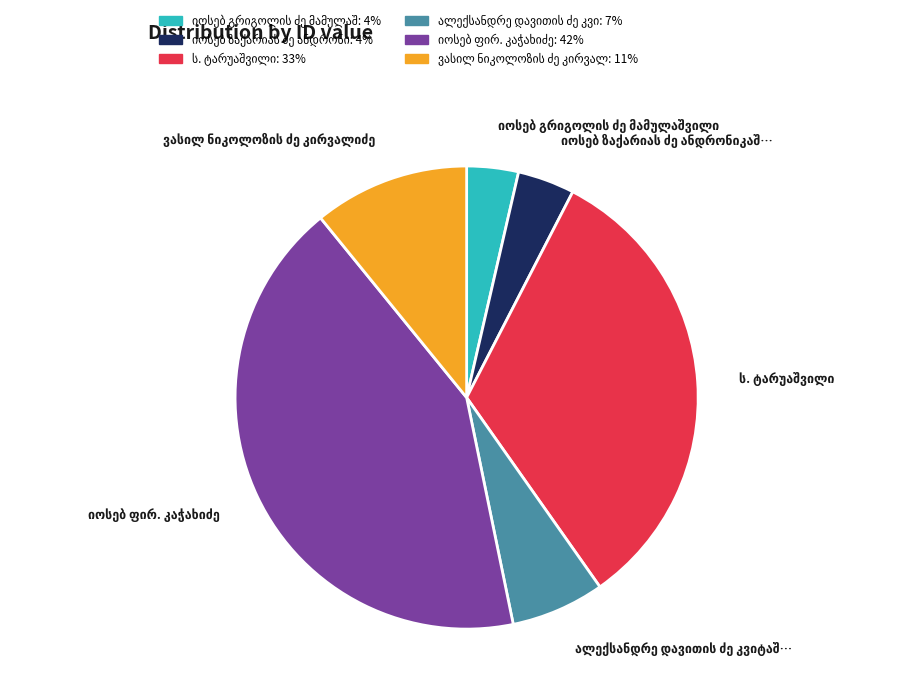

How many slices are in this pie chart?

6